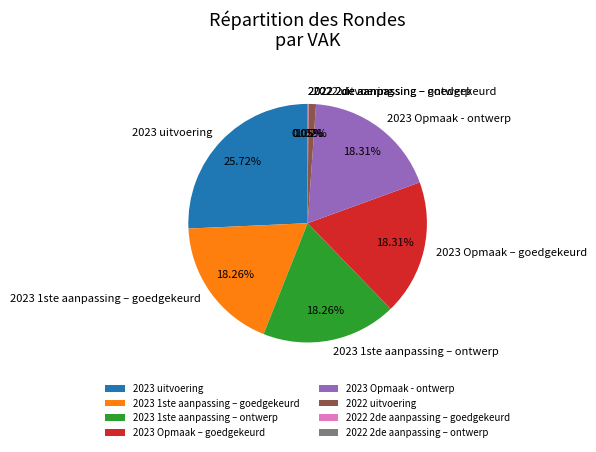

What percentage do 2023 uitvoering and 2023 1ste aanpassing – ontwerp together represent?

44.0%